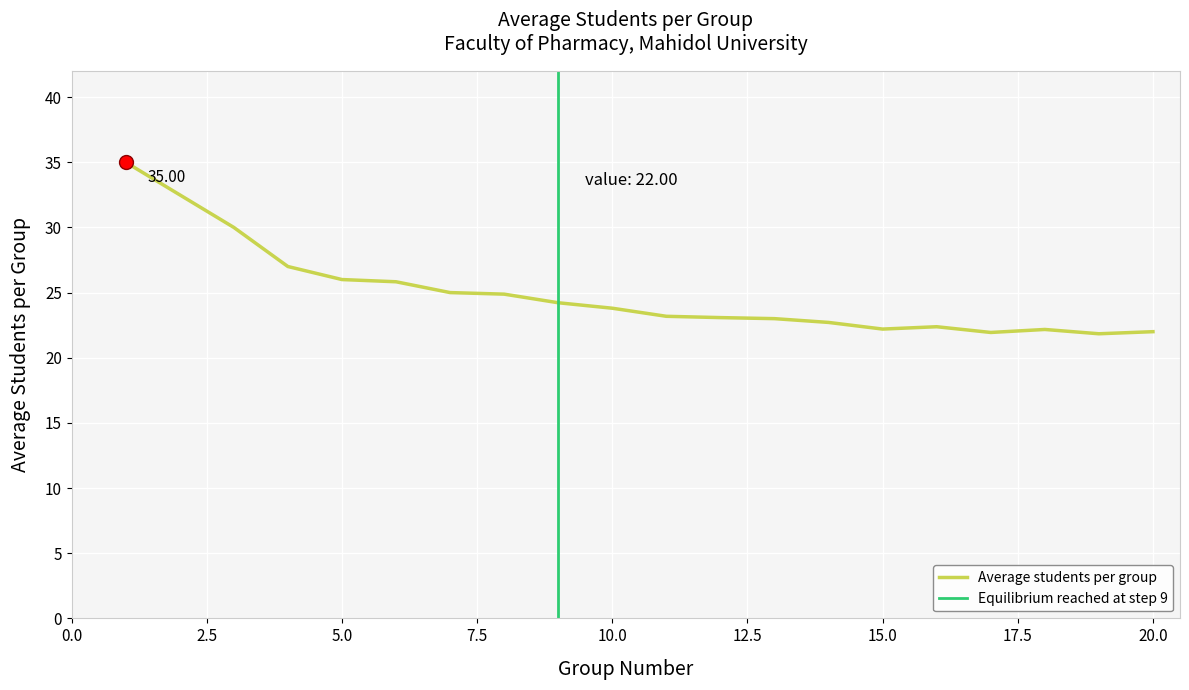

Which category has the lowest value across all series?

19